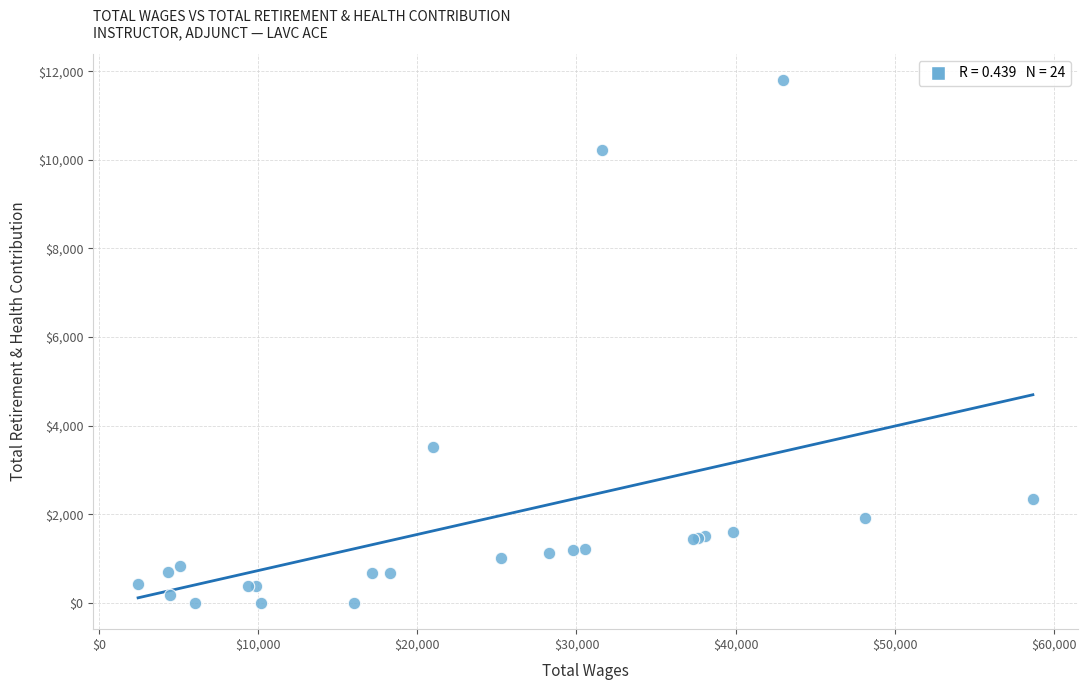

What Y value in the scatter plot is closest to 5900?

3515